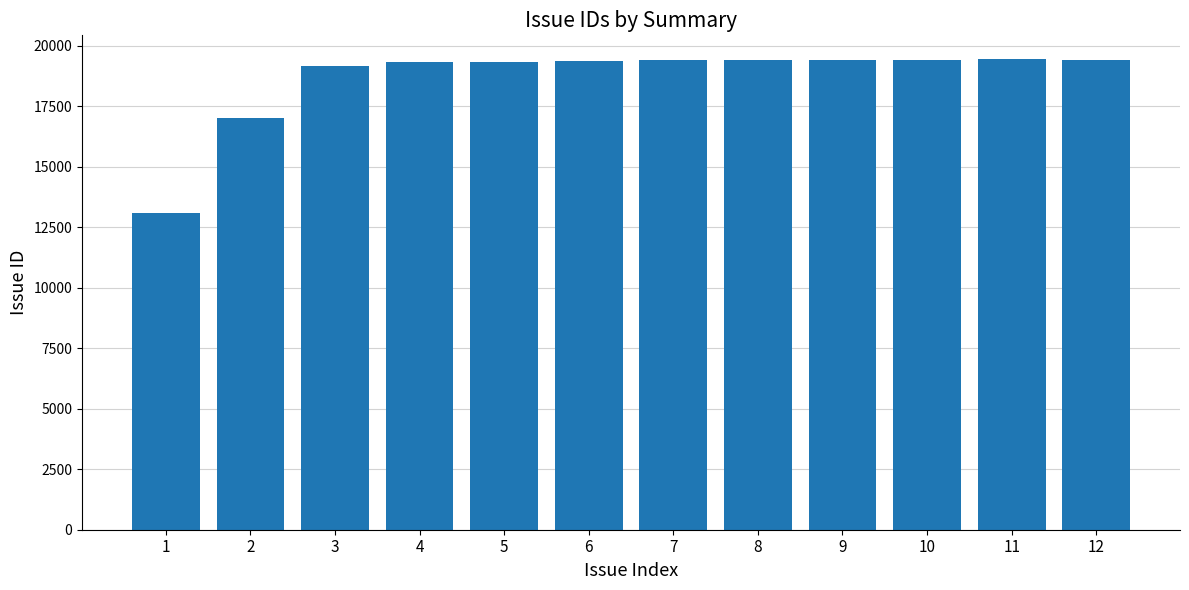

What is the maximum value shown in the chart?

19455